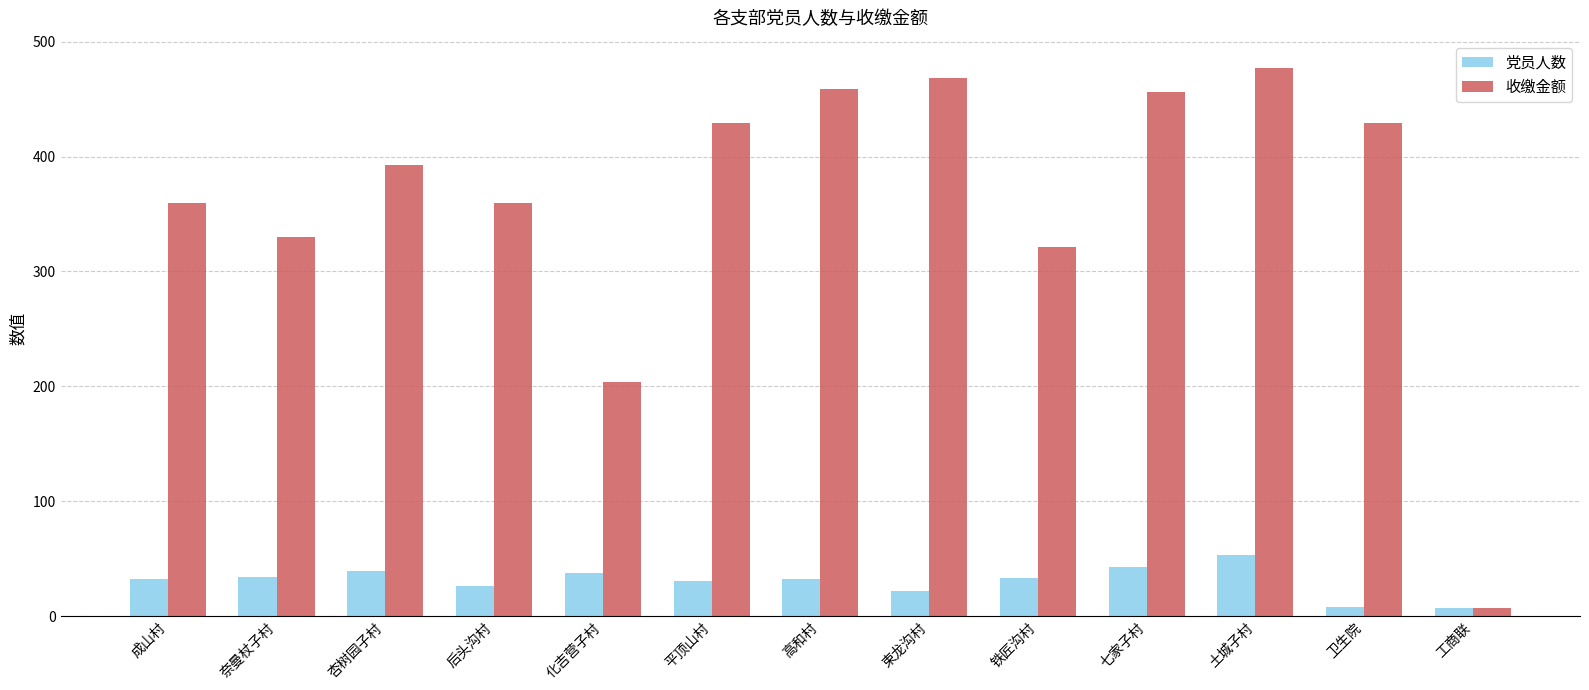

What is the difference between the highest and lowest values at 土城子村?

424